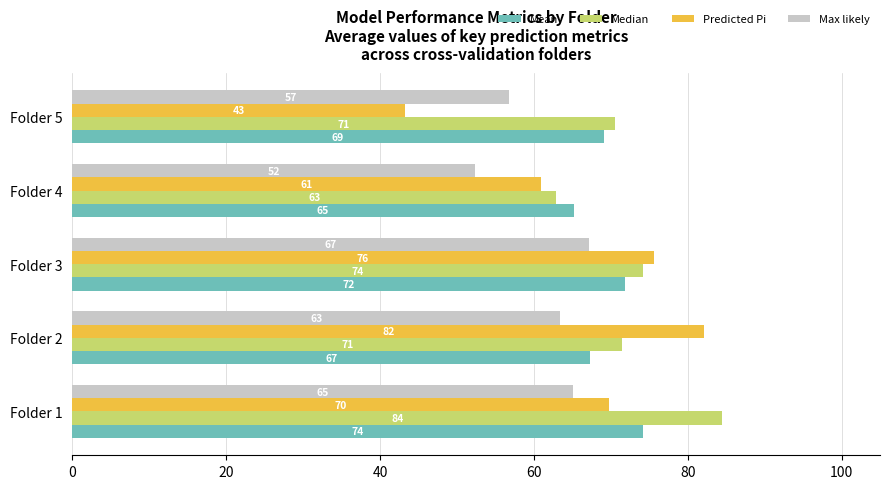

Is it true that Max likely equals 52.4 at Folder 4?

True